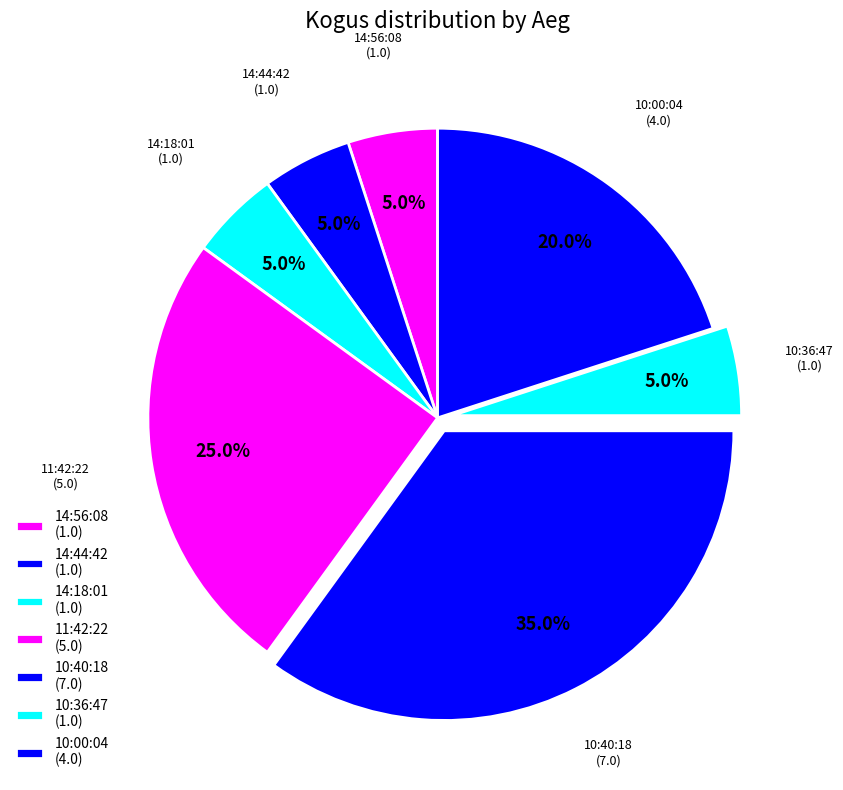

How many segments does this pie chart have?

7